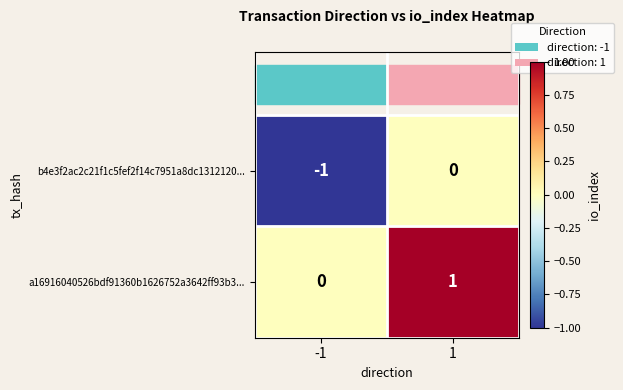

Rank the series by their maximum value, from lowest to highest.

b4e3f2ac2c21f1c5fef2f14c7951a8dc1312120..., a16916040526bdf91360b1626752a3642ff93b3...